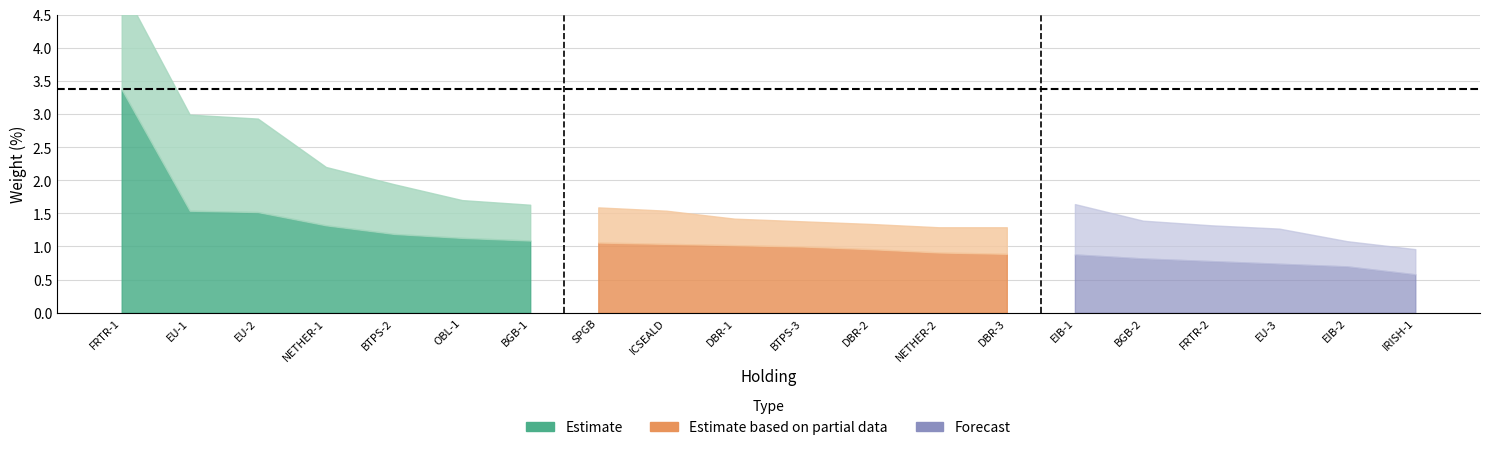

Which category has the highest value in the Government Related series?

FRTR-1